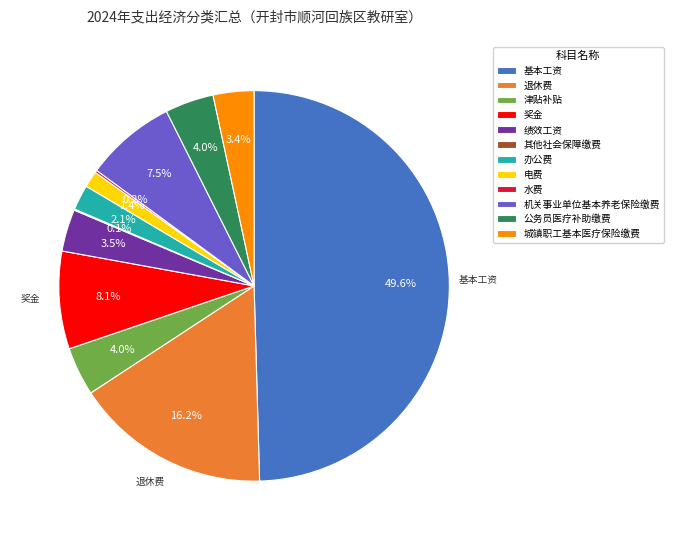

Which slice is the largest?

基本工资